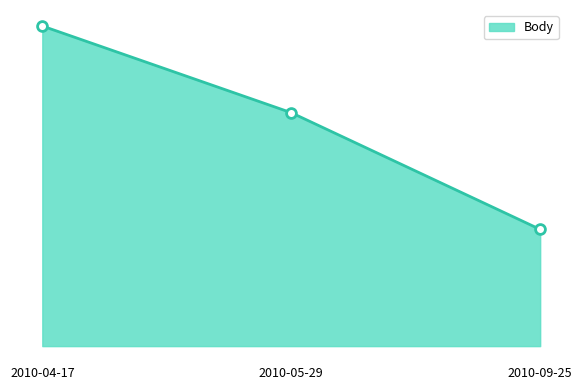

Is this an area chart (filled region under the line)?

Yes